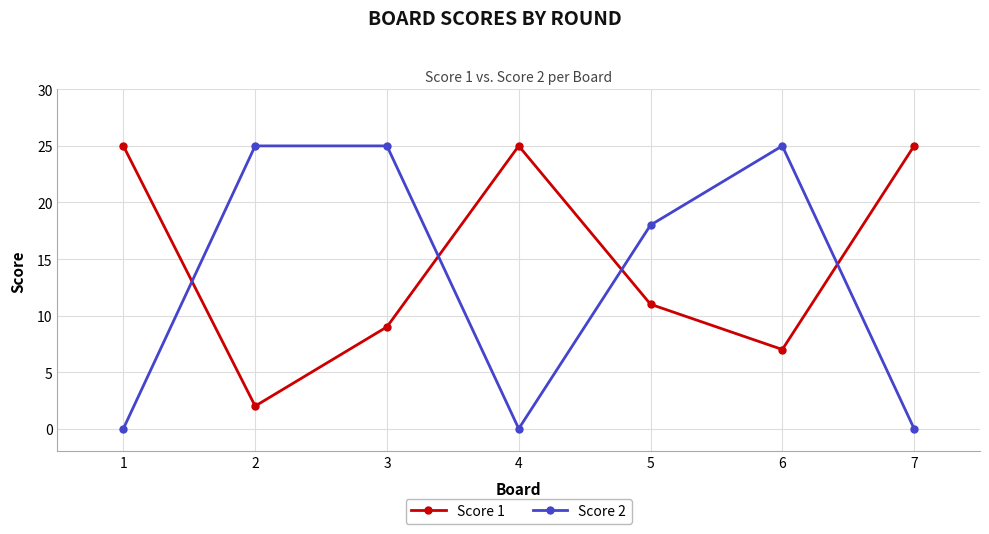

What is the difference between the second highest and minimum values in the Score 2 series?

25